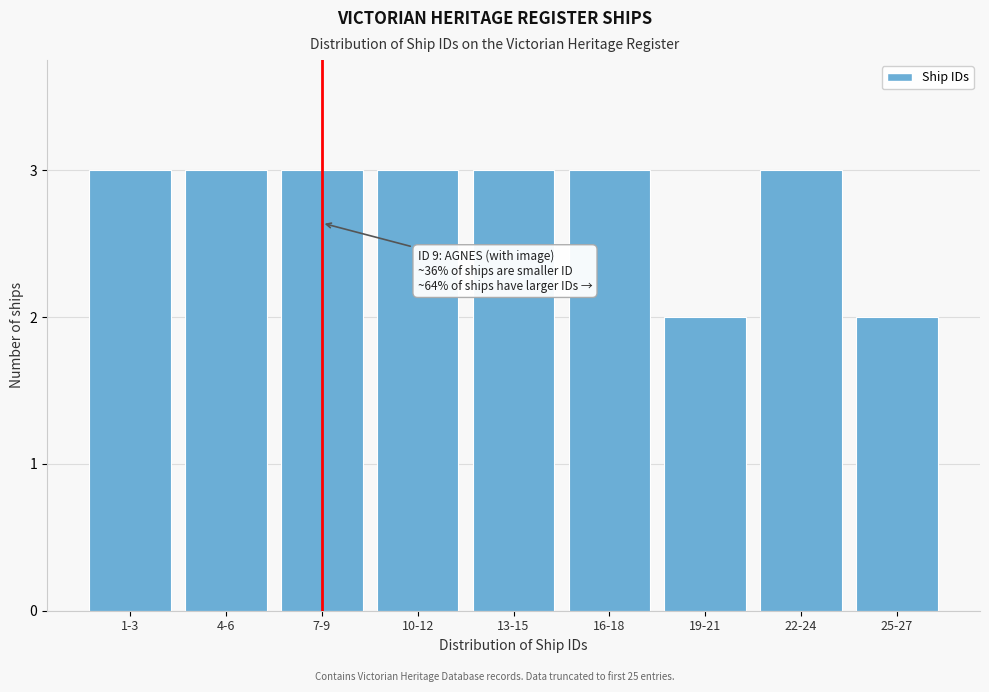

Reading left to right, transcribe all the data shown in this chart.

1-3=3	4-6=3	7-9=3	10-12=3	13-15=3	16-18=3	19-21=2	22-24=3	25-27=2